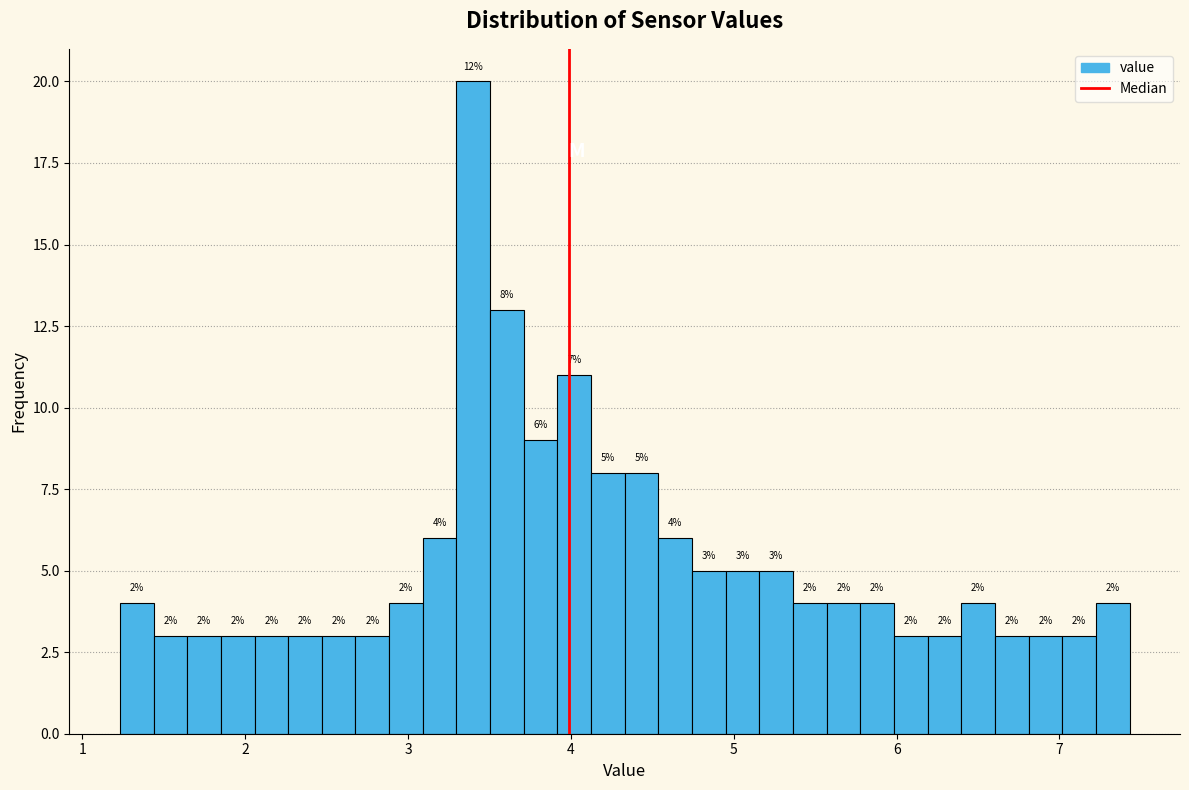

Around what value on the x-axis is the tallest bar? Give the approximate position of its centre, as read against the axis.

3.4